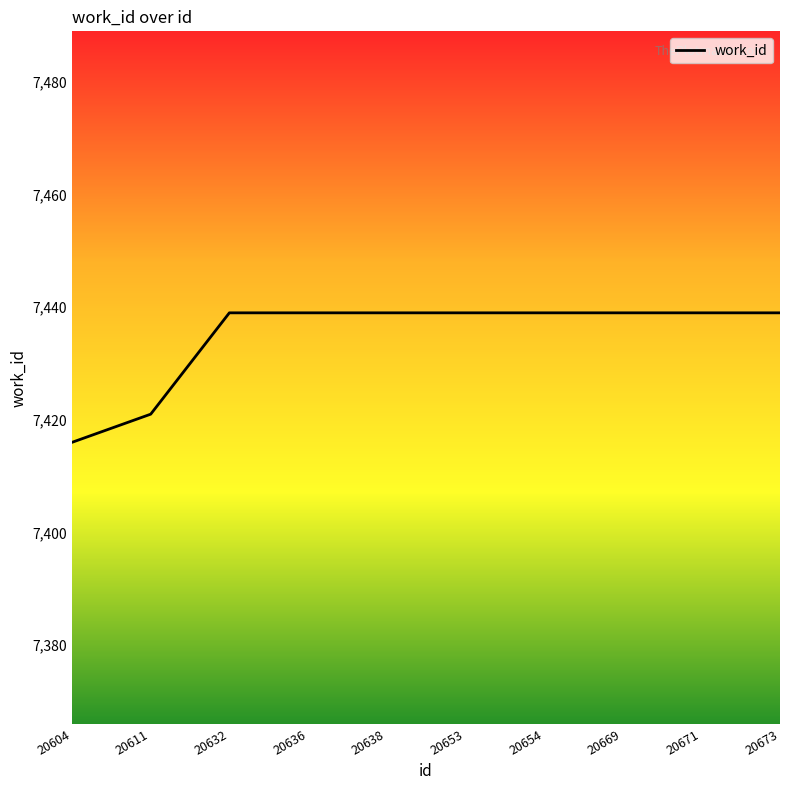

Reading left to right, what are all the values shown in this chart?

20604=7416	20611=7421	20632=7439	20636=7439	20638=7439	20653=7439	20654=7439	20669=7439	20671=7439	20673=7439